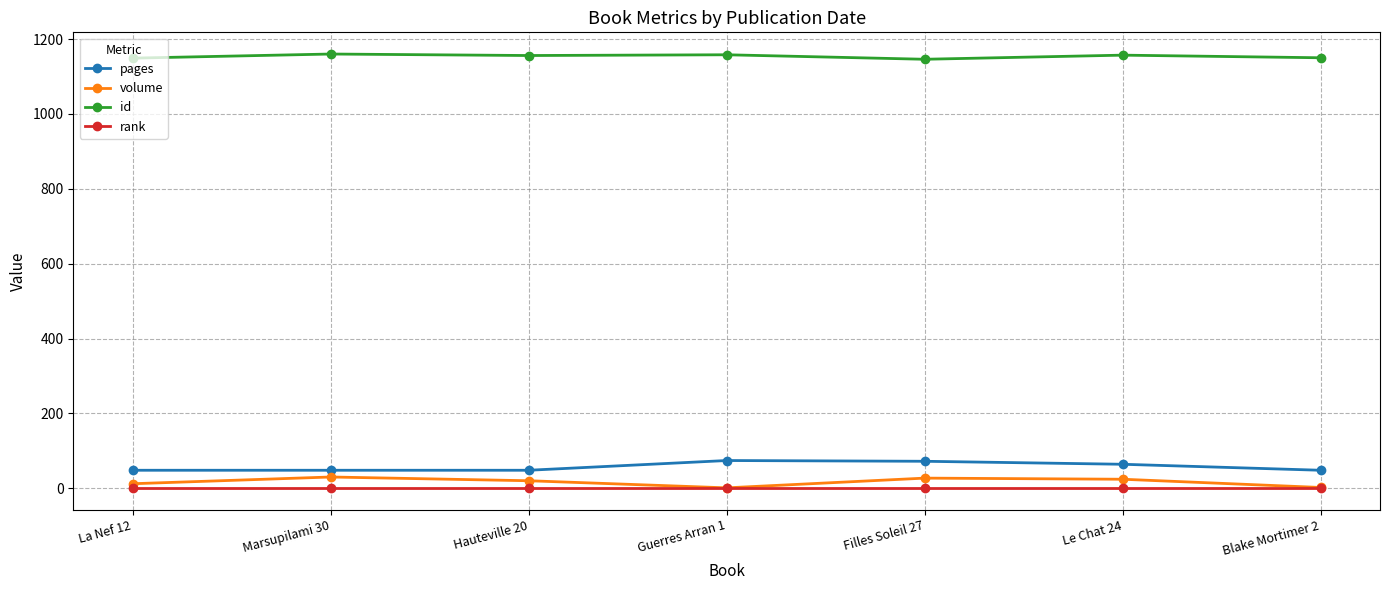

True or false: id and pages intersect in this chart.

False